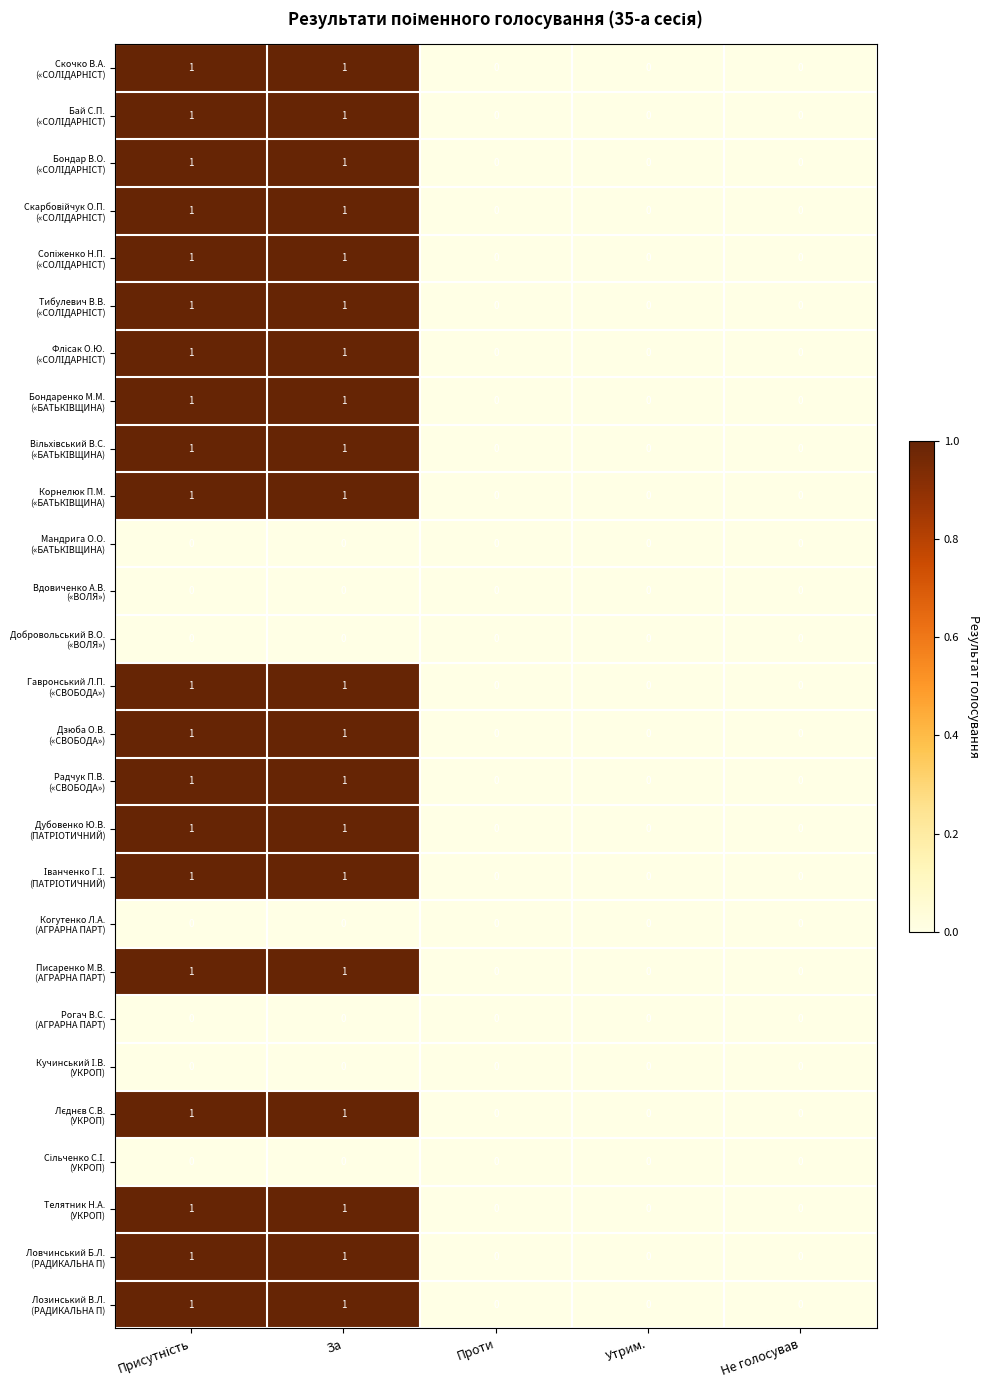

At which category is the sum across all series the highest?

Присутність